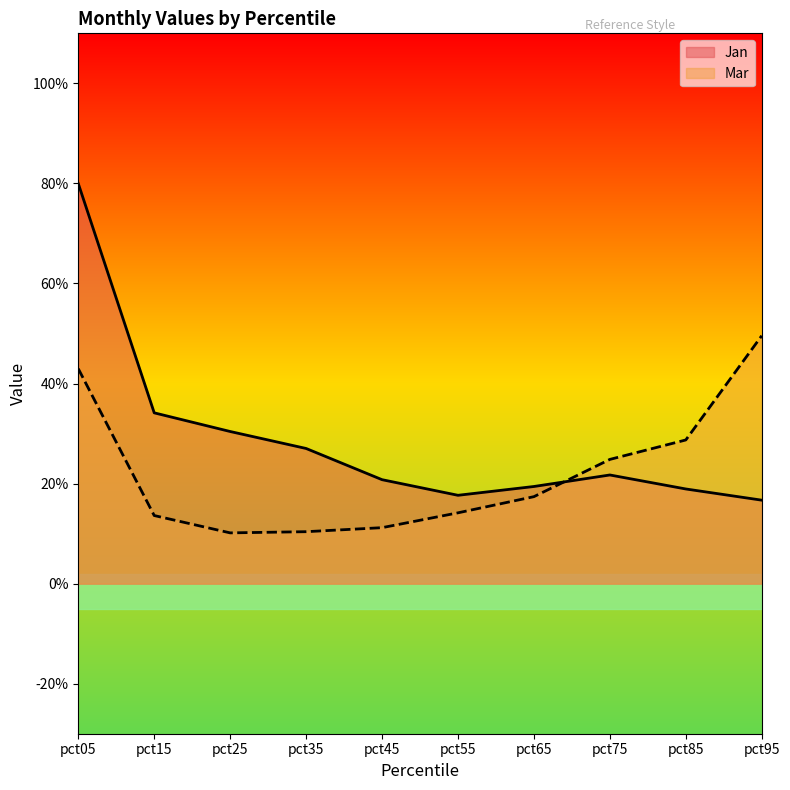

Count the number of categories in the chart.

10